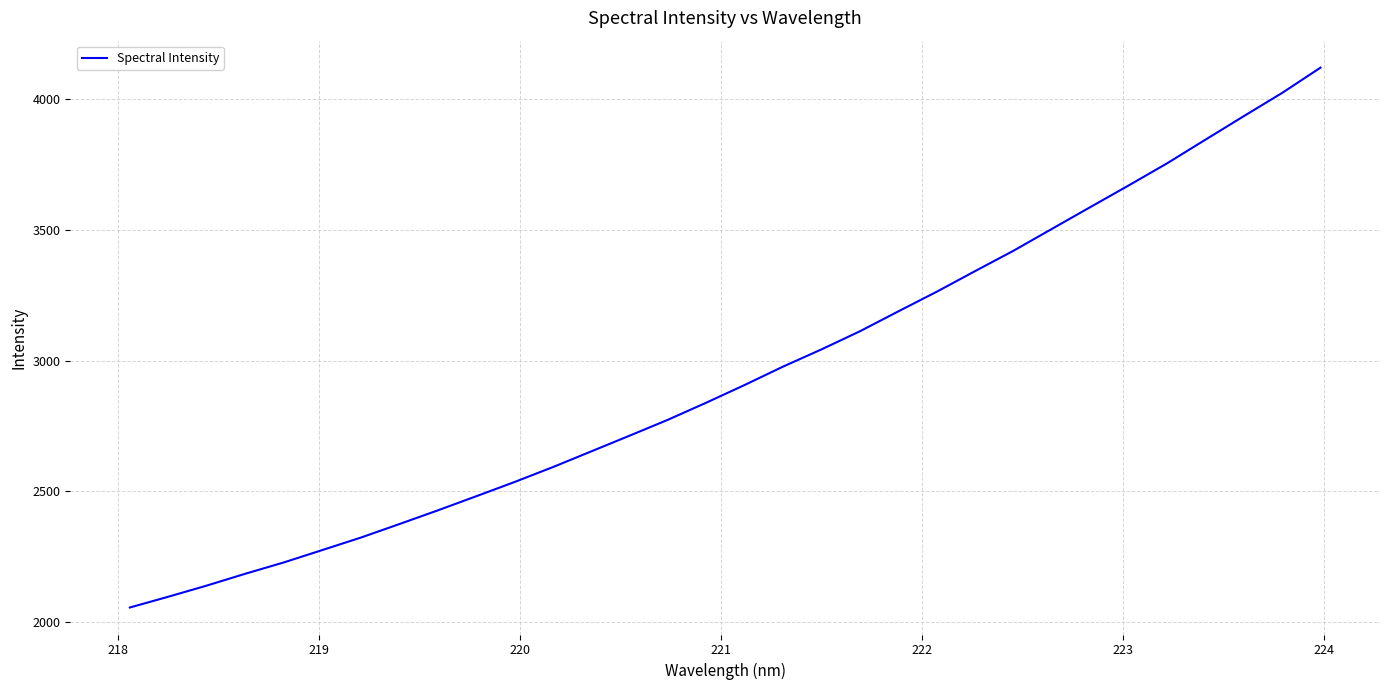

What is the difference between the maximum and minimum values?

2065.5